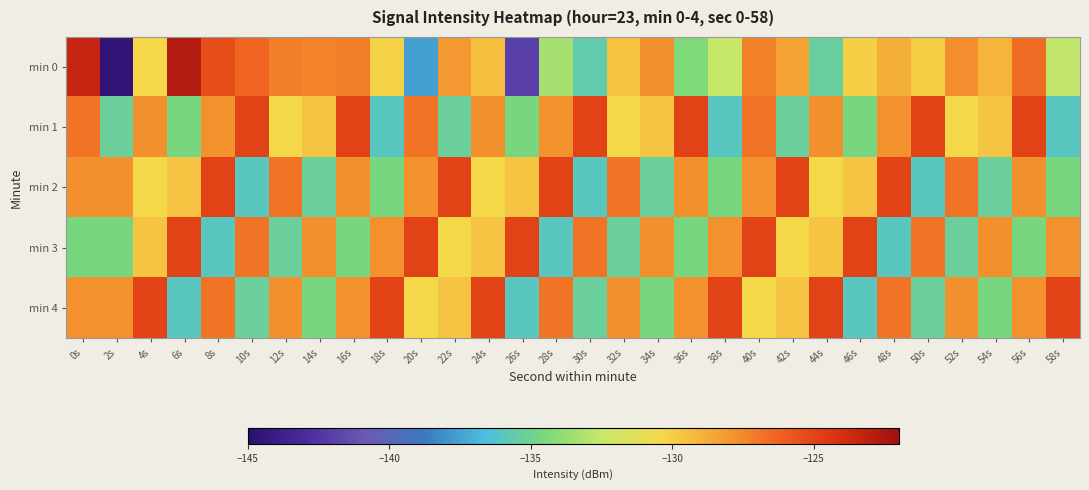

Which series changed the most between 34s and 58s?

min 4